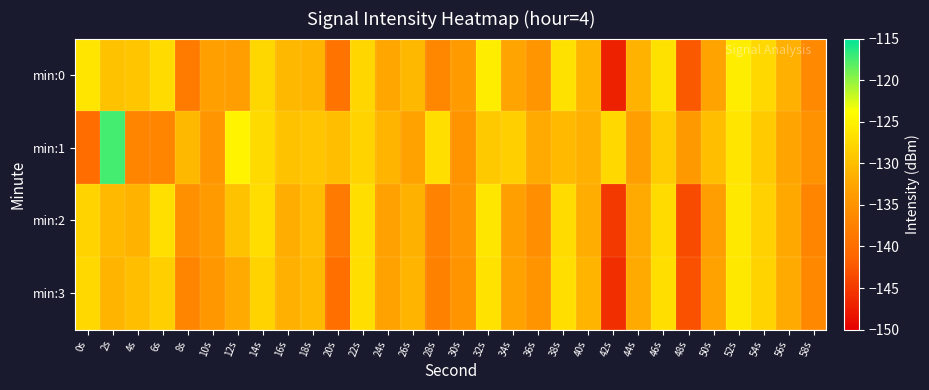

At which category is the sum across all series the highest?

52s